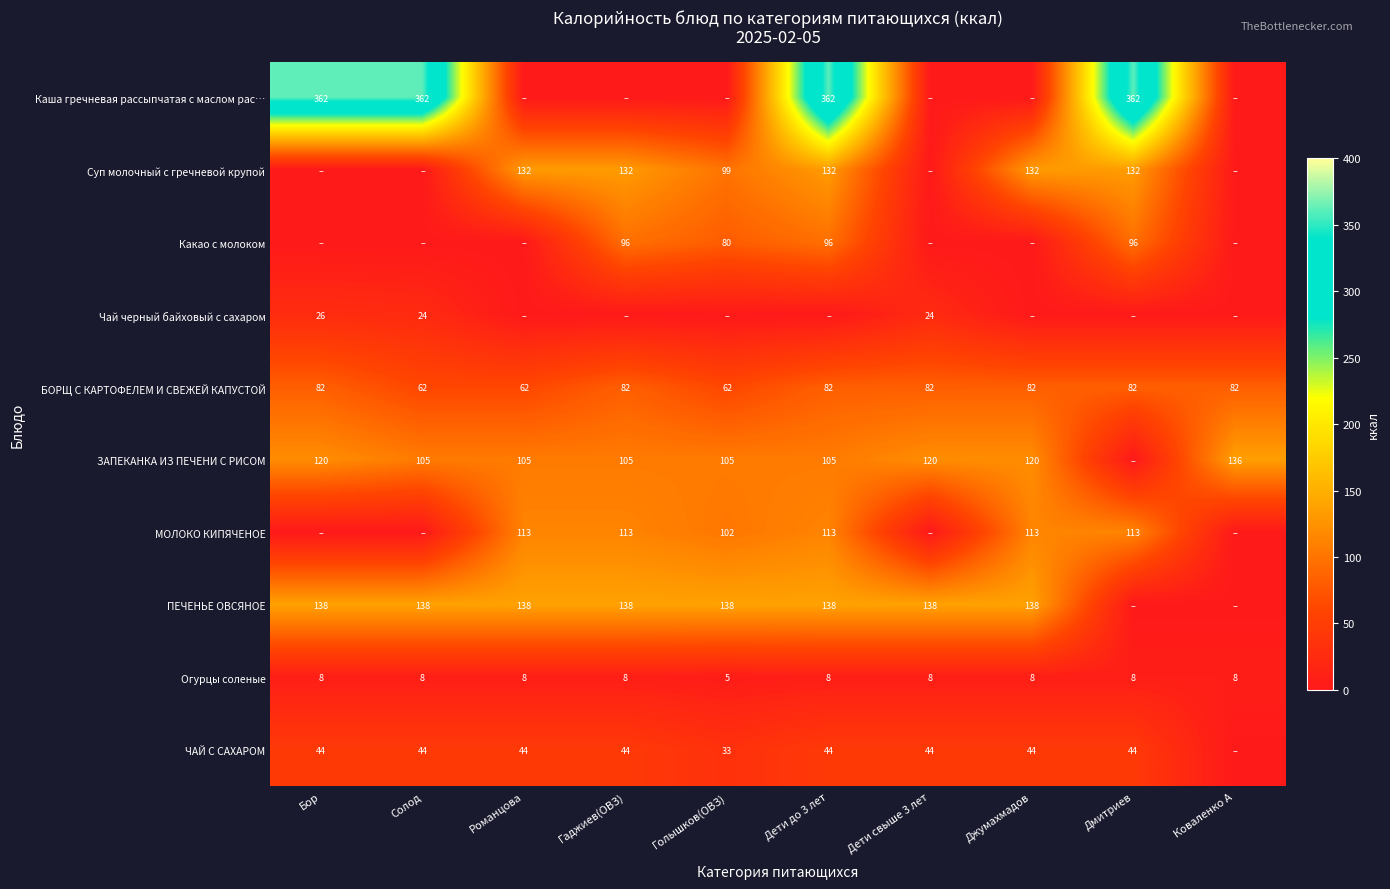

What is the sum of all БОРЩ С КАРТОФЕЛЕМ И СВЕЖЕЙ КАПУСТОЙ values?

760